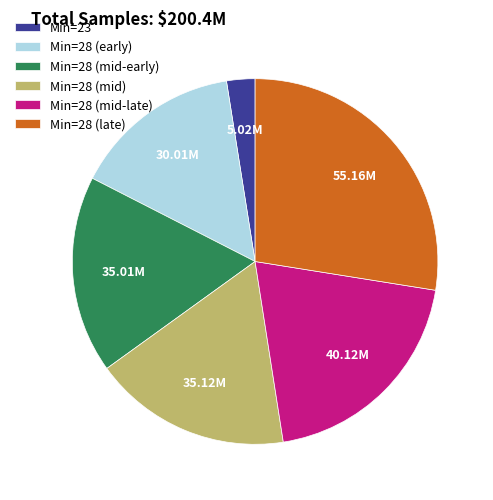

What is the smallest slice in the pie chart?

Min=23